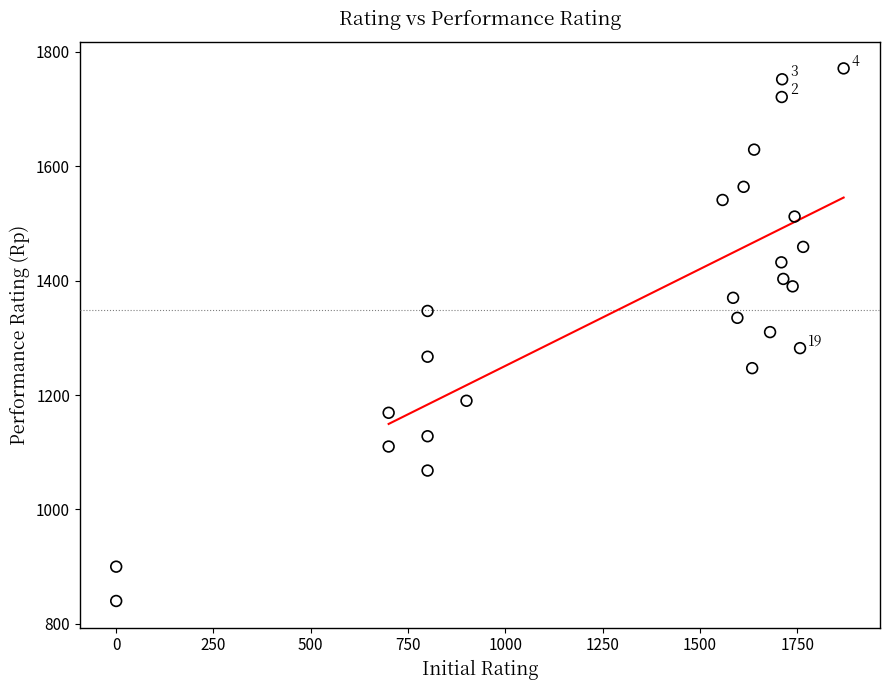

What is the range of X values (max minus min)?

1869